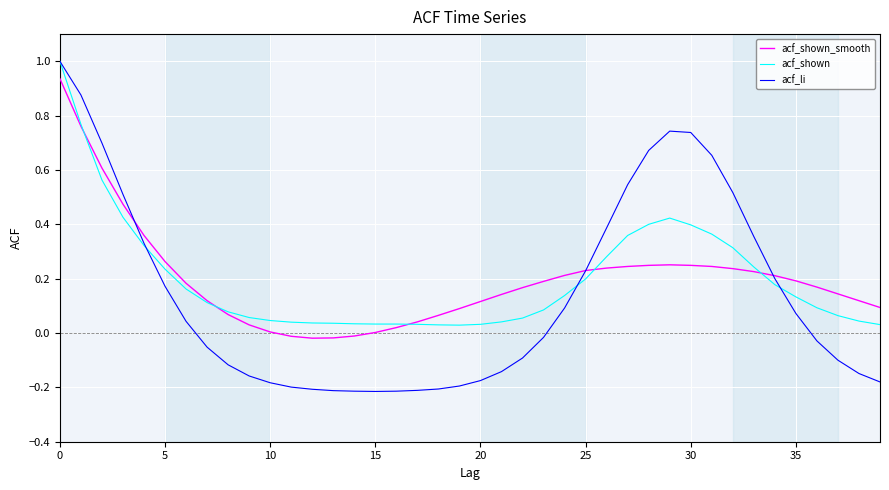

What is the maximum value for acf_shown?

1.0